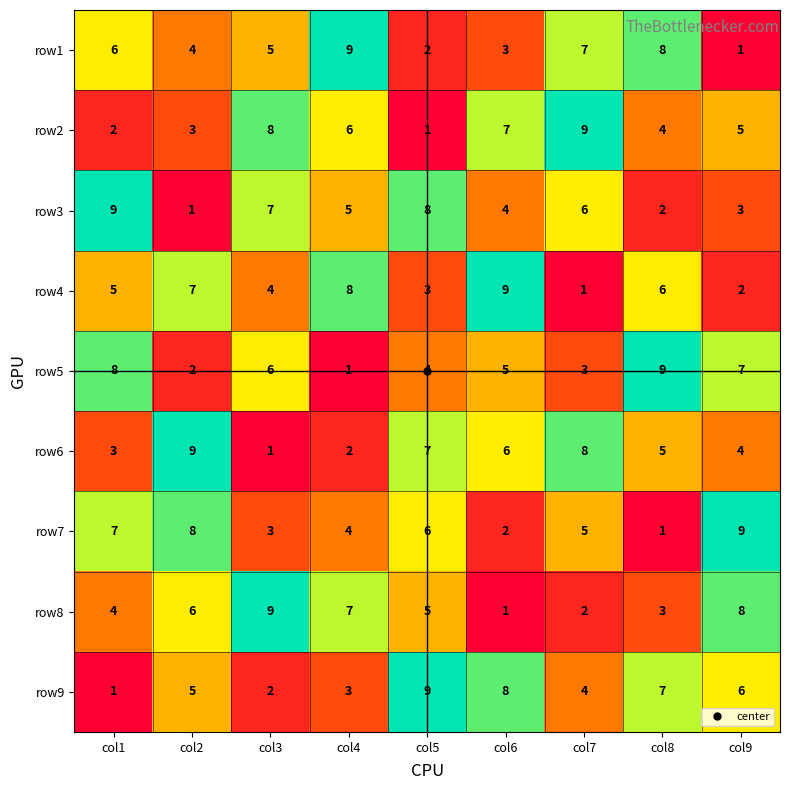

At col1, list the series in order from largest to smallest.

row3, row5, row7, row1, row4, row8, row6, row2, row9